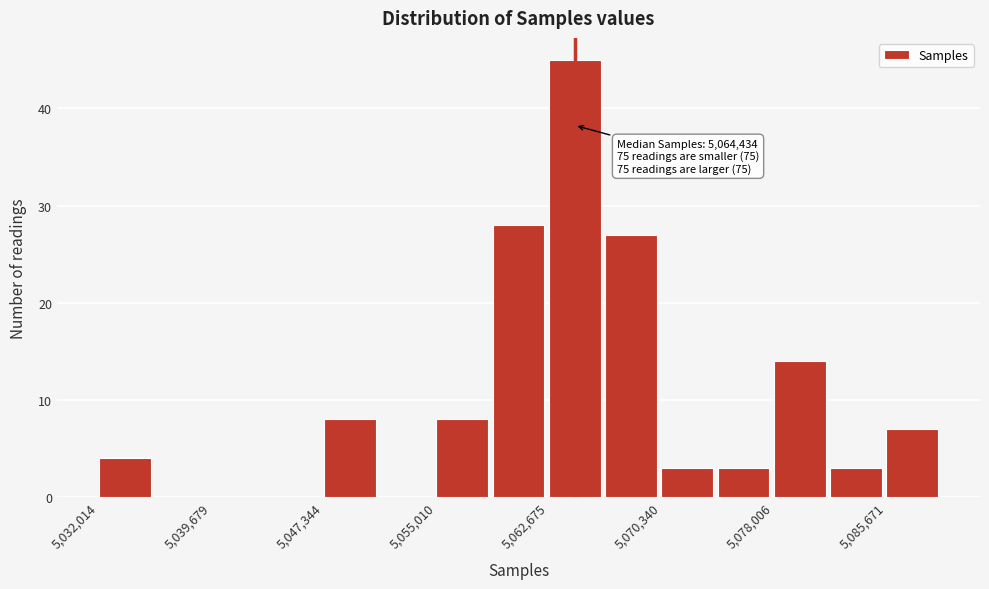

Around what value on the x-axis is the tallest bar? Give the approximate position of its centre, as read against the axis.

5064000